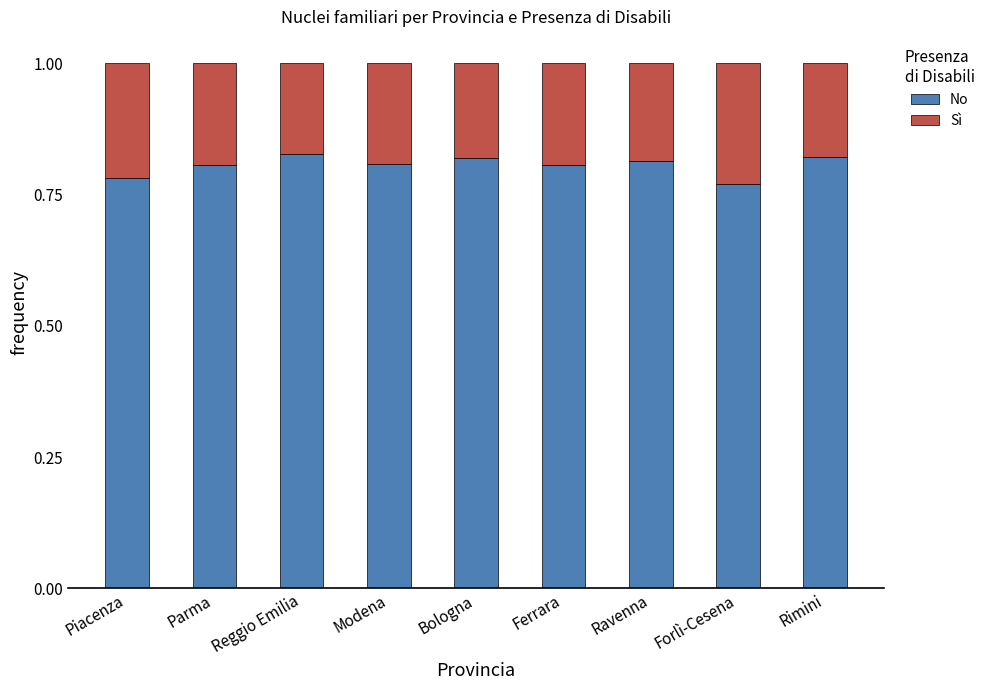

True or false: No has a value of 0.2 at Bologna.

False